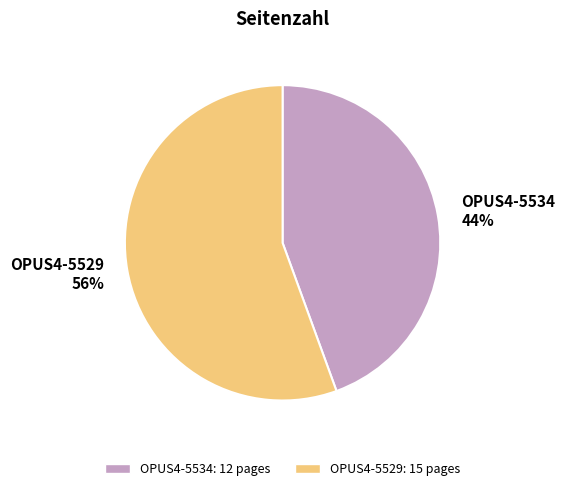

Does OPUS4-5529 represent more than half of the total?

Yes